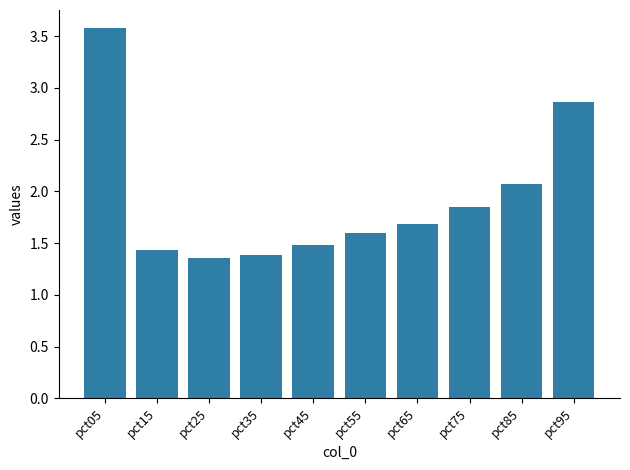

Which category has the highest value across all series?

pct05